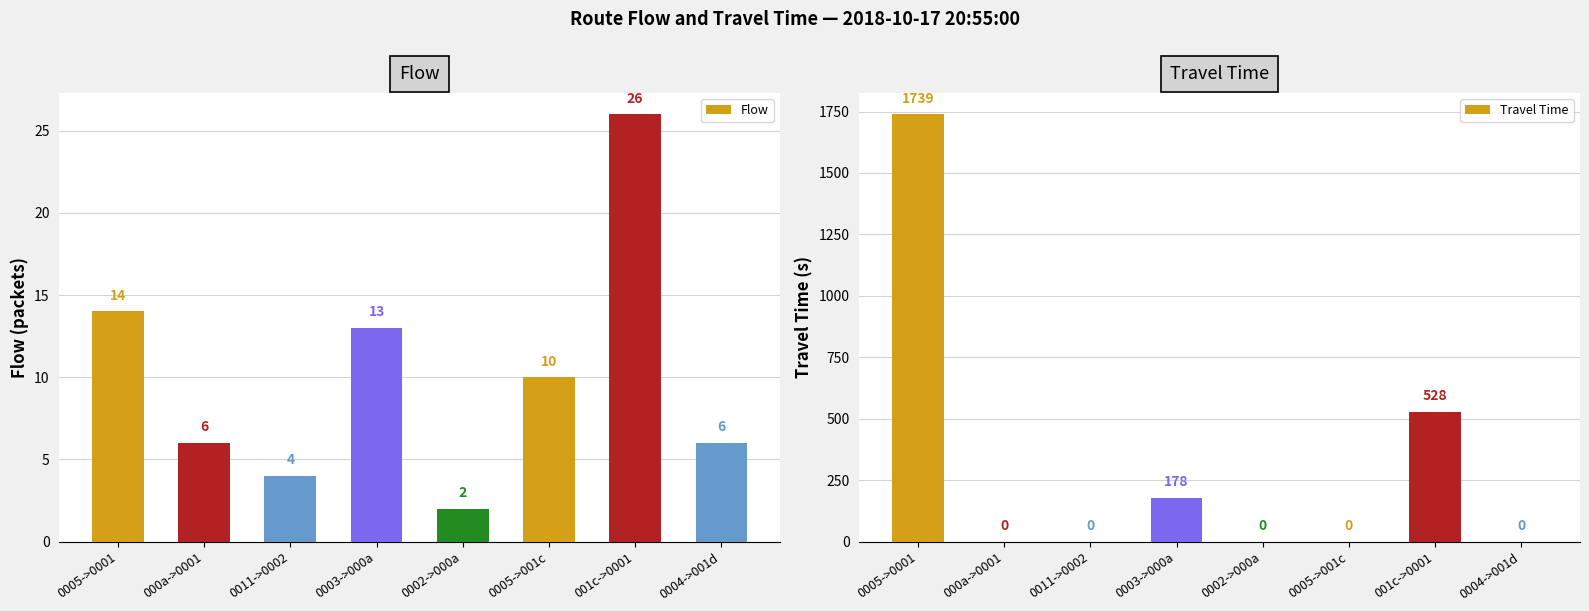

True or false: Travel Time has a value of 692 at 0005->001c.

False